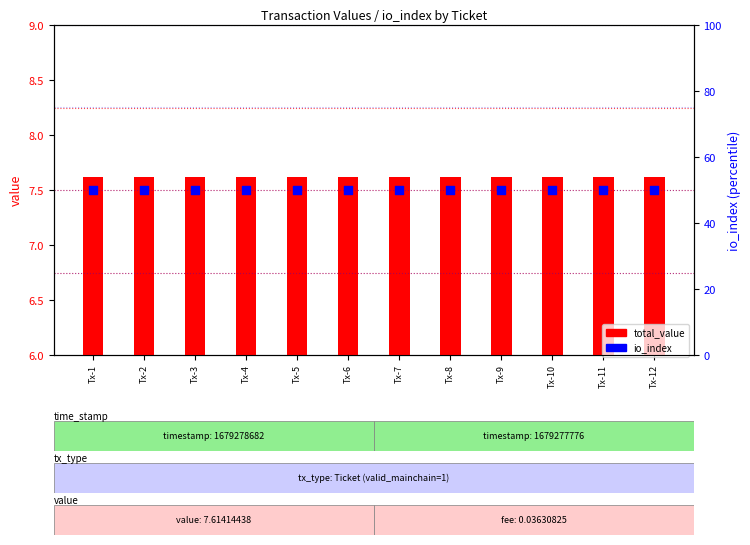

Which series has the largest Y range (max minus min)?

total_value